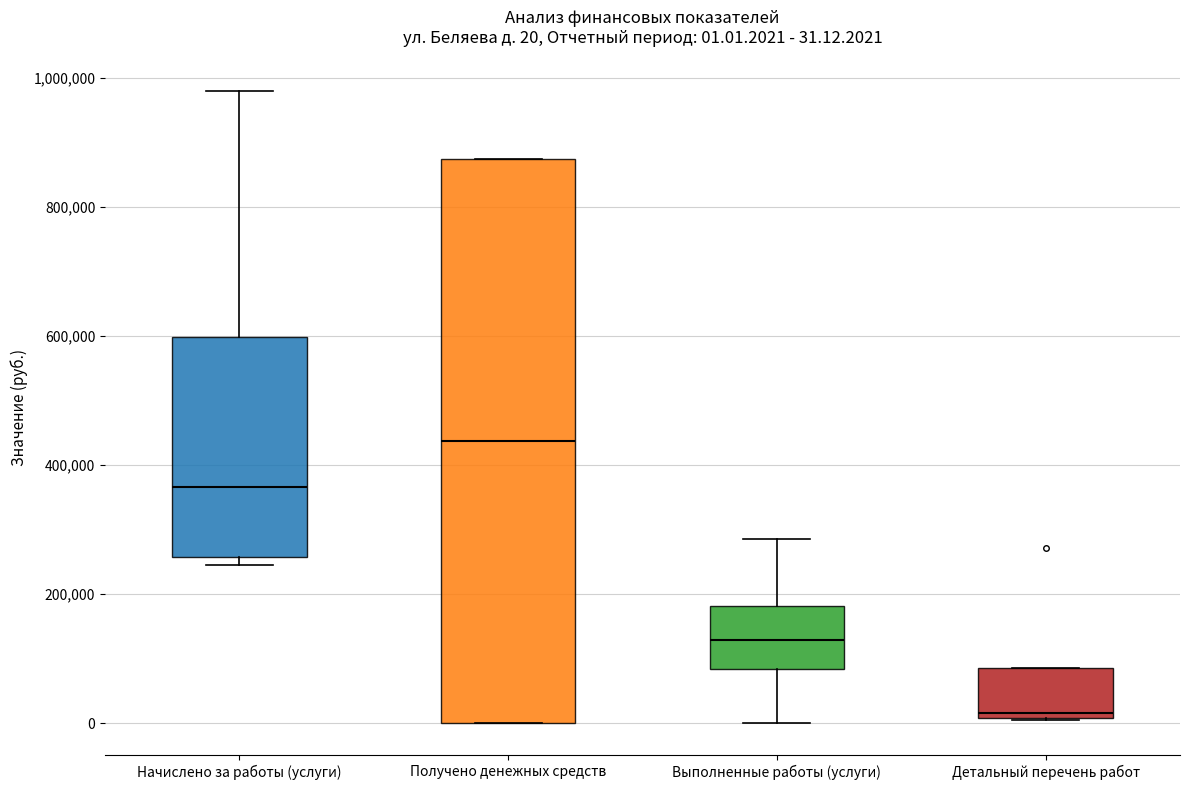

Comparing the boxes themselves (not the whiskers), which one is the tallest?

Получено денежных средств